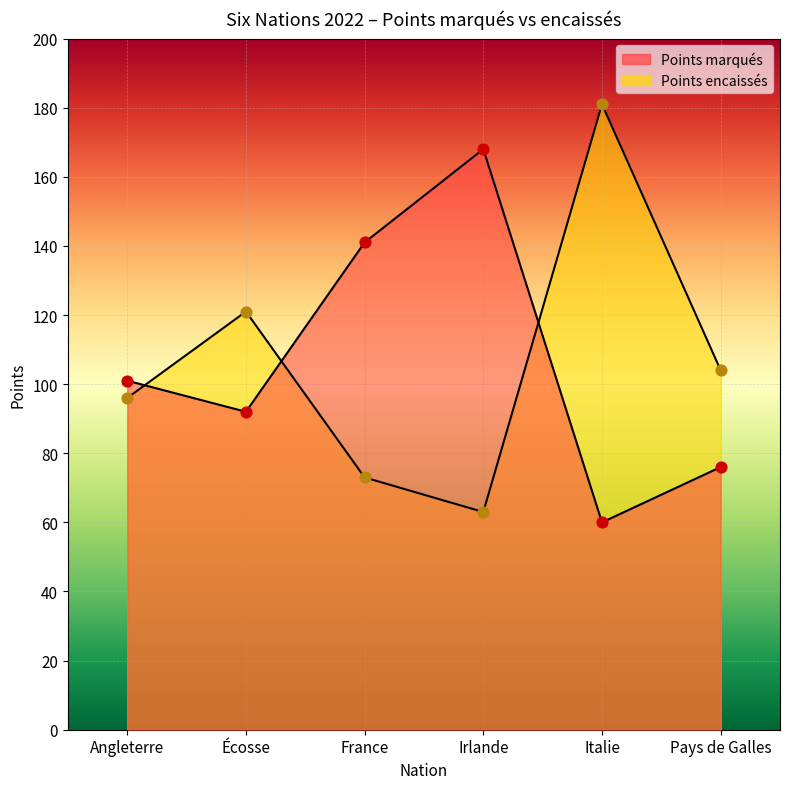

What is the total value across all series at France?

214